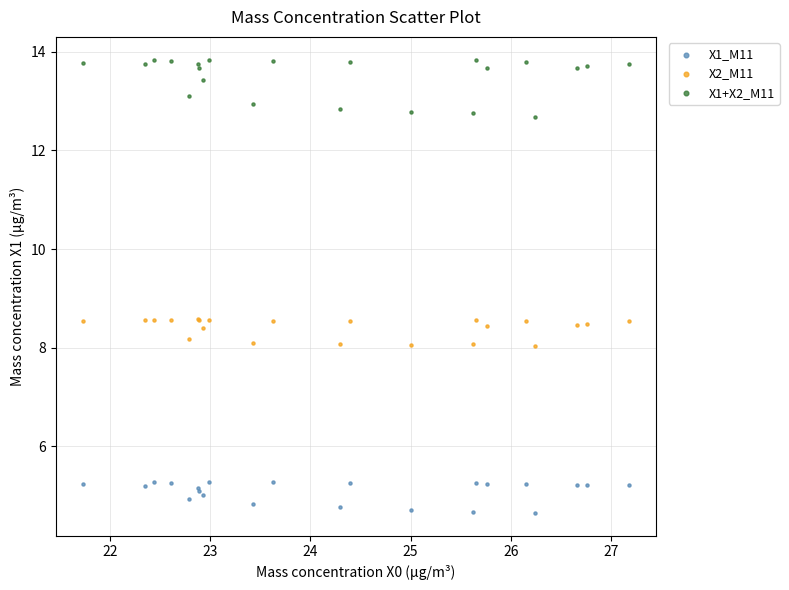

Which series reaches the minimum Y coordinate?

X1_M11